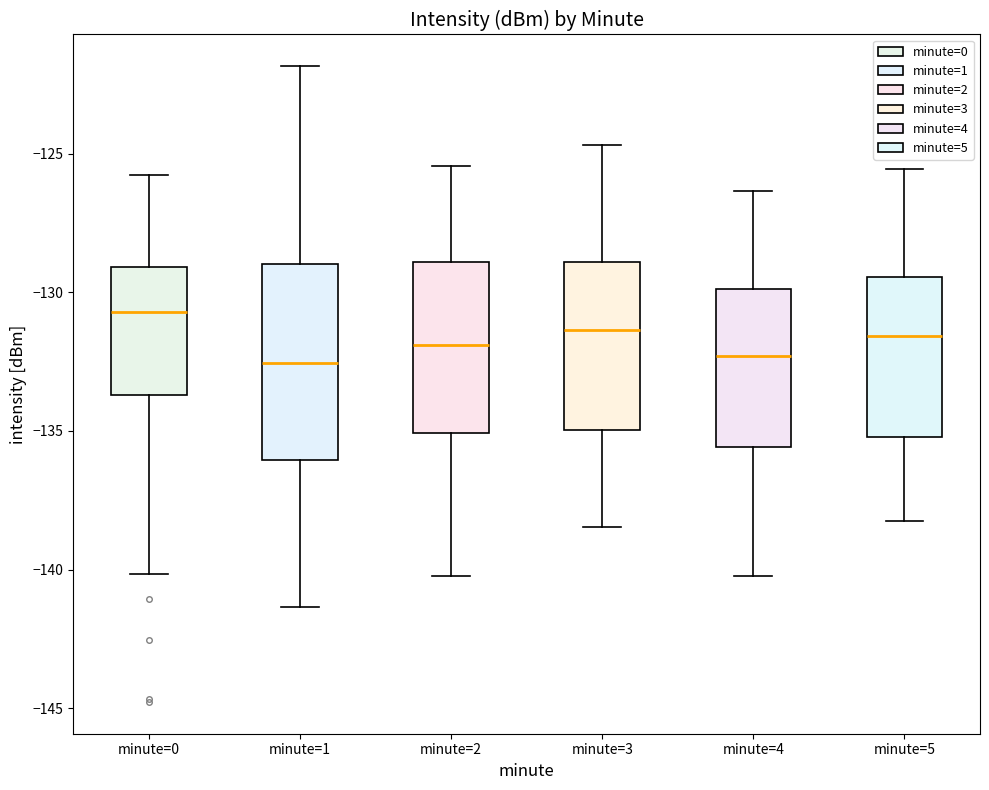

Reading left to right, transcribe this box plot: for each box, give where its median line is, the range the box spans, and where its two whiskers end, as read against the y-axis. The values are not printed on the chart, so give them approximately, as read against the axis.

minute=0: median -130.5, box -133.5 to -129.0, whiskers -140.0 to -126.0
minute=1: median -132.5, box -136.0 to -129.0, whiskers -141.5 to -122.0
minute=2: median -132.0, box -135.0 to -129.0, whiskers -140.0 to -125.5
minute=3: median -131.5, box -135.0 to -129.0, whiskers -138.5 to -124.5
minute=4: median -132.5, box -135.5 to -130.0, whiskers -140.0 to -126.5
minute=5: median -131.5, box -135.0 to -129.5, whiskers -138.0 to -125.5